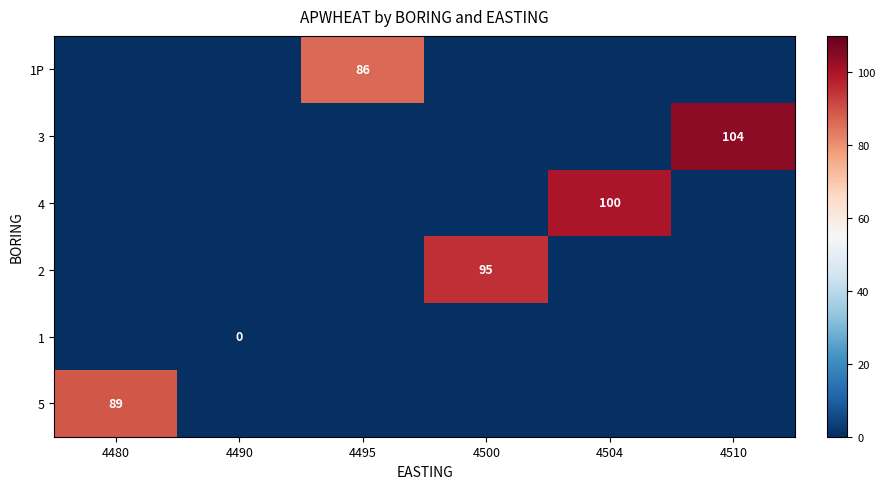

What is the difference between the highest and lowest values at 4510?

104